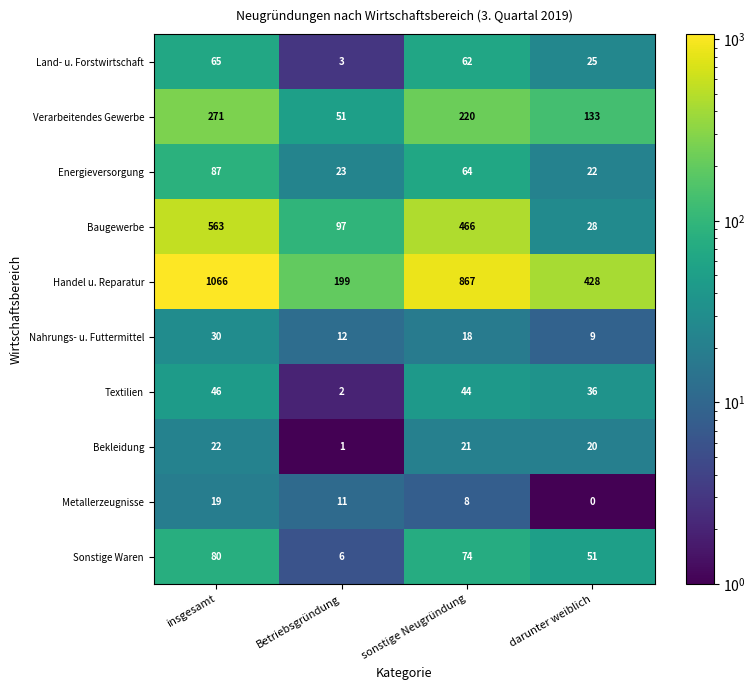

What is the difference between the Textilien values at Betriebsgründung and darunter weiblich?

34